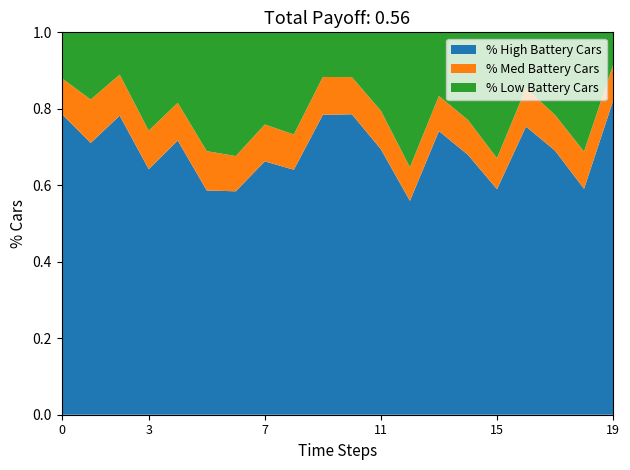

What is the total value across all series at 19?

1.0